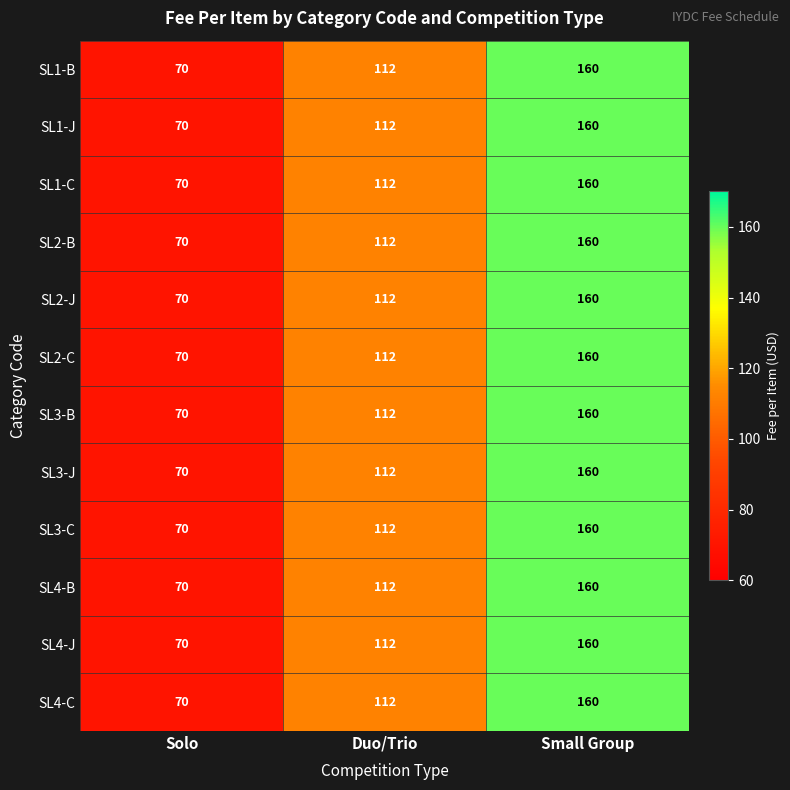

What is the difference between the SL2-C values at Solo and Small Group?

90